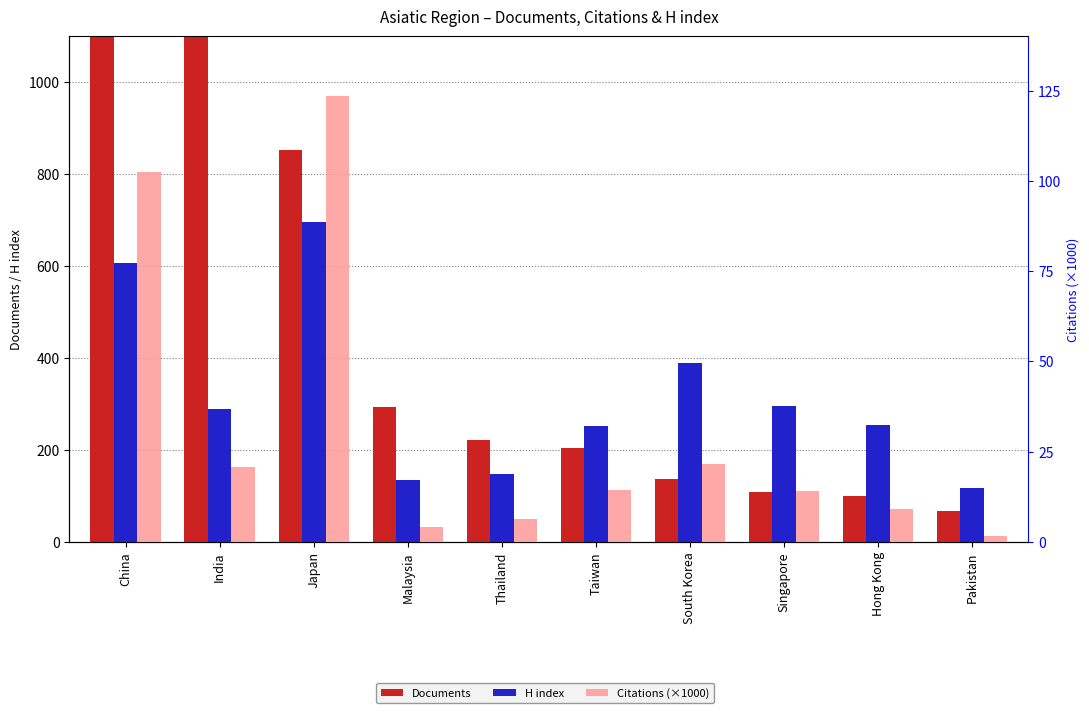

Which series changed the most between China and Hong Kong?

Documents